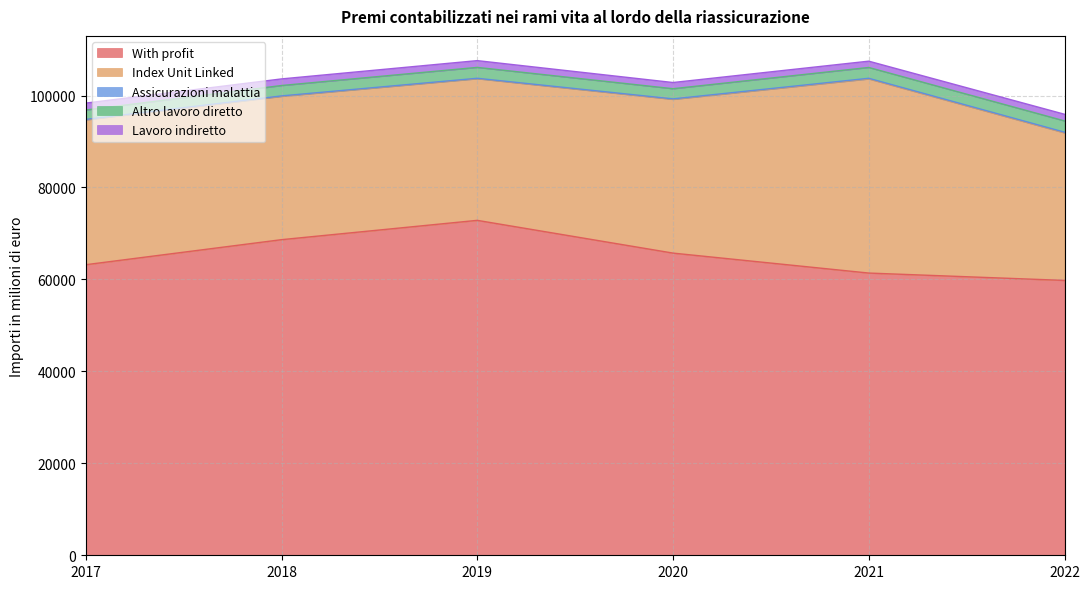

Reading left to right, what are all the values shown in this chart?

With profit: 2017=63205.6	2018=68651.8	2019=72853.7	2020=65730.1	2021=61389.5	2022=59786.6
Index Unit Linked: 2017=31505.8	2018=31177.9	2019=30810.8	2020=33448.5	2021=42233.3	2022=32099.9
Assicurazioni malattia: 2017=102.0	2018=92.5	2019=93.2	2020=96.9	2021=134.7	2022=147.8
Altro lavoro diretto: 2017=2041.1	2018=2261.0	2019=2368.6	2020=2211.6	2021=2353.4	2022=2449.5
Lavoro indiretto: 2017=1500.7	2018=1435.2	2019=1470.4	2020=1347.2	2021=1368.3	2022=1447.1